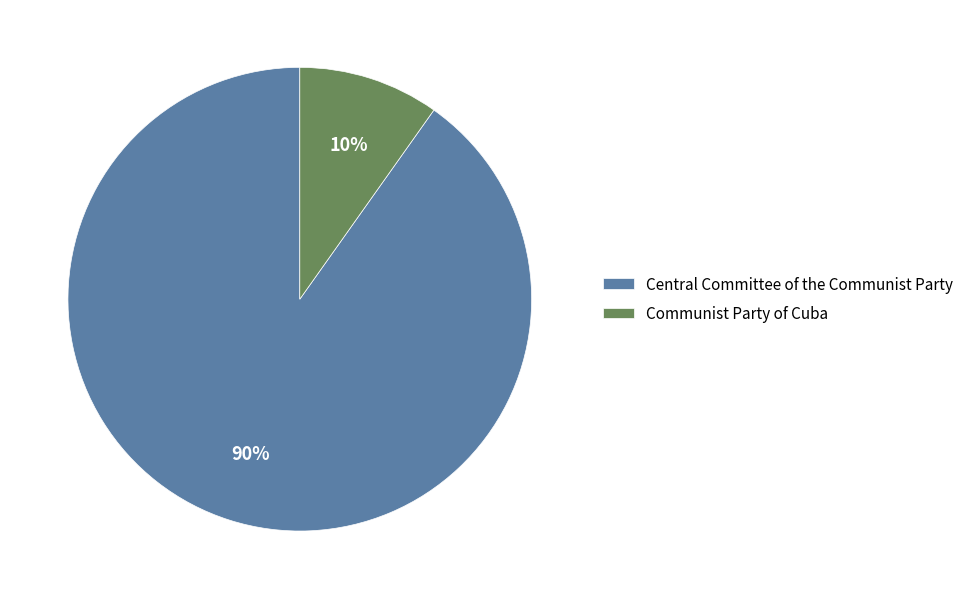

Is it true that Central Committee of the Communist Party is 90% of the pie?

True